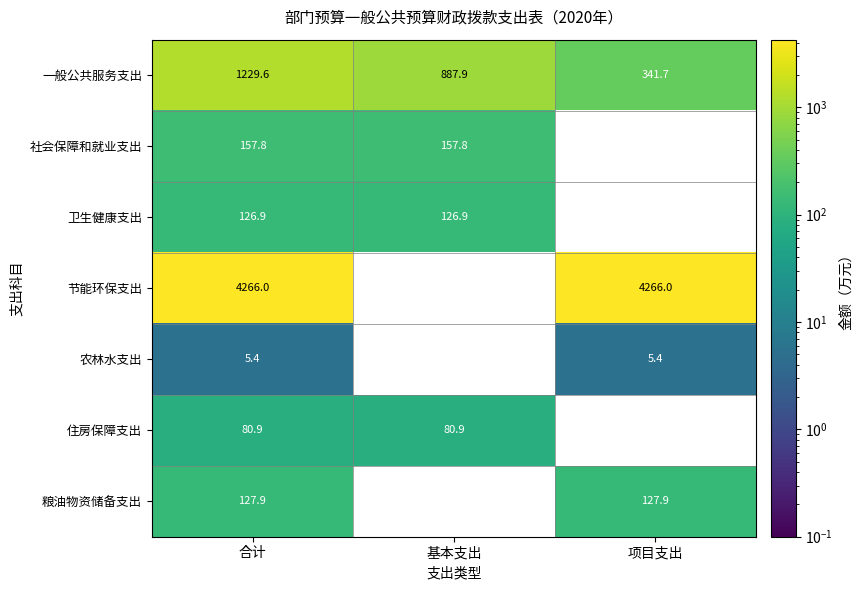

At how many categories does at least one series exceed 1167?

2